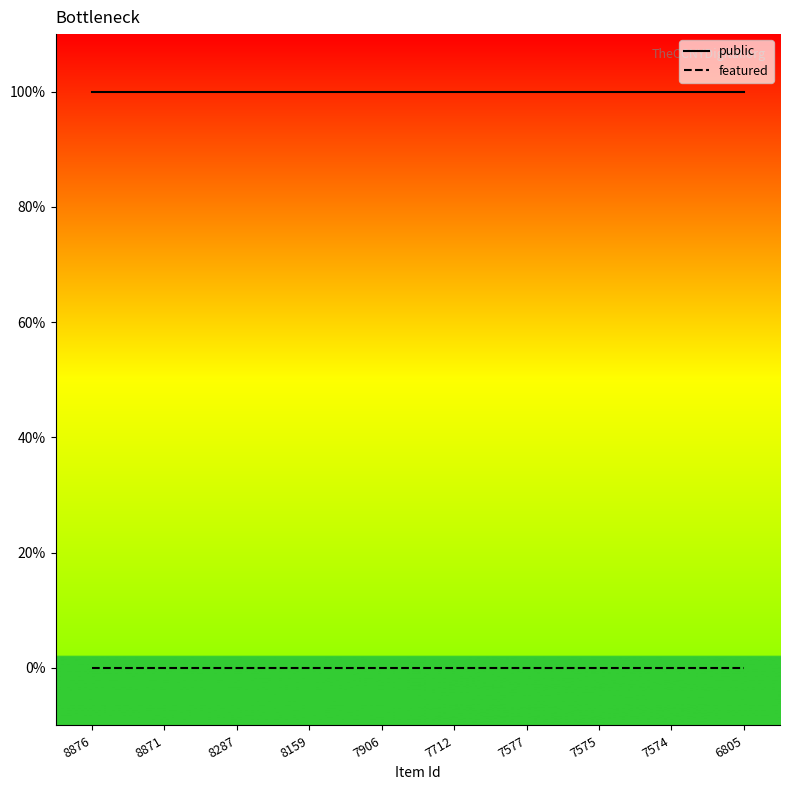

What is the highest value of the public series?

1